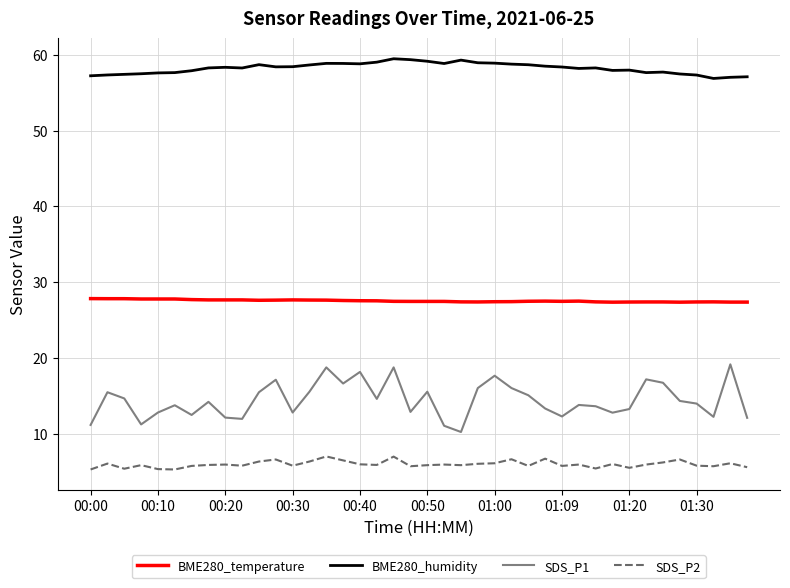

What is the minimum value for BME280_temperature?

27.3